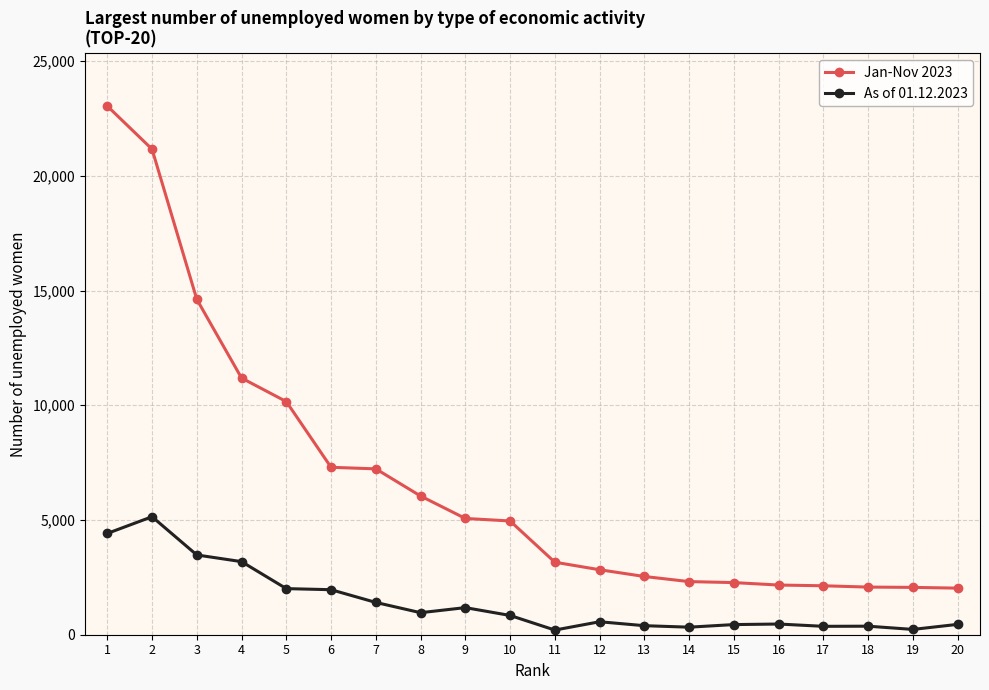

Which label corresponds to the largest value in the chart?

1